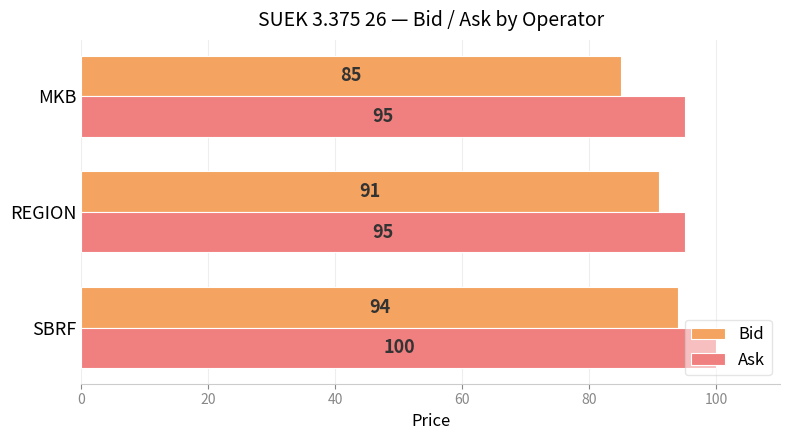

True or false: Bid has a value of 85 at MKB.

True